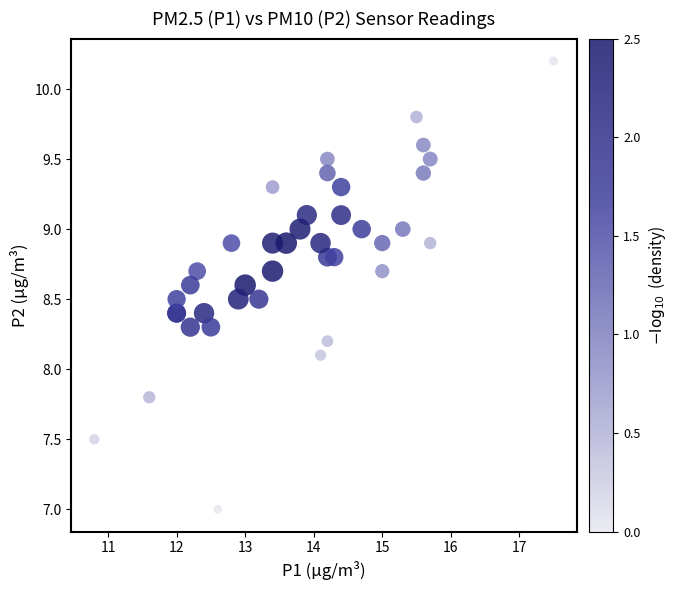

What Y value in the scatter plot is closest to 8?

8.1